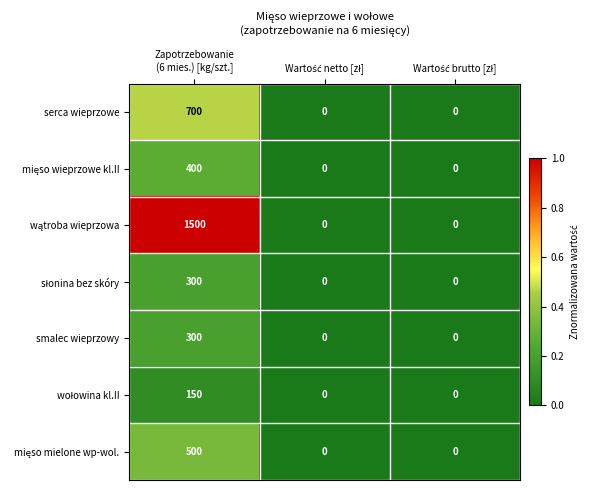

What is the sum of all serca wieprzowe values?

700